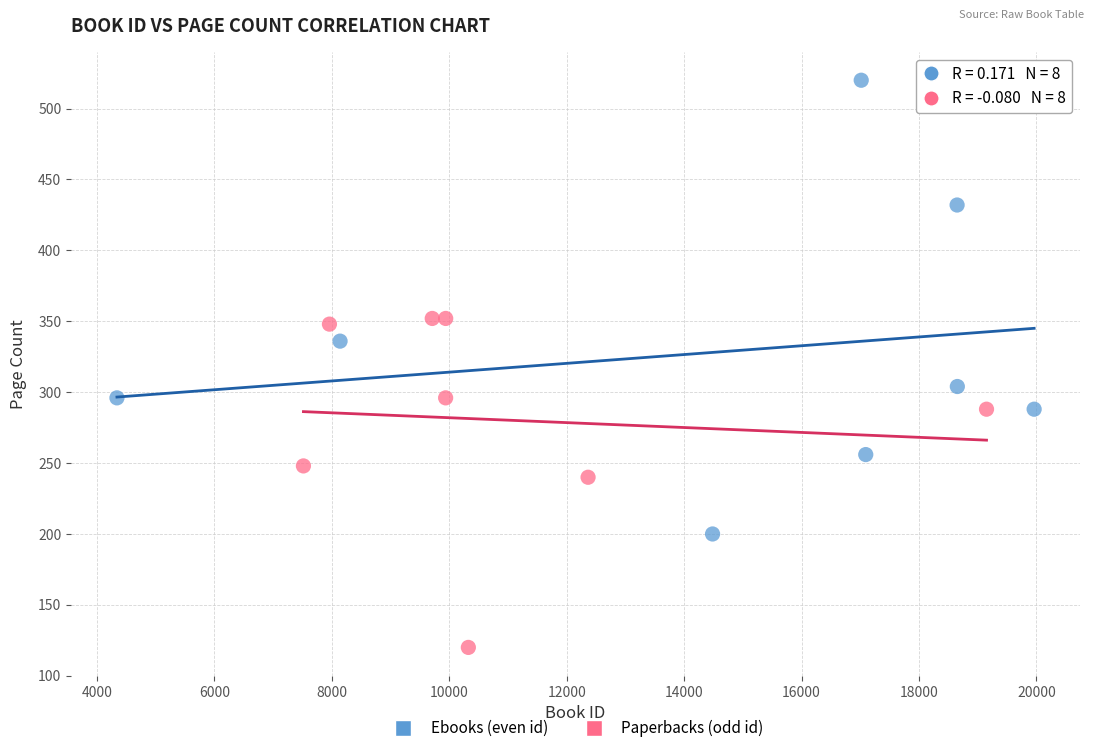

Which series has the widest spread of Y values?

Ebooks (even id)